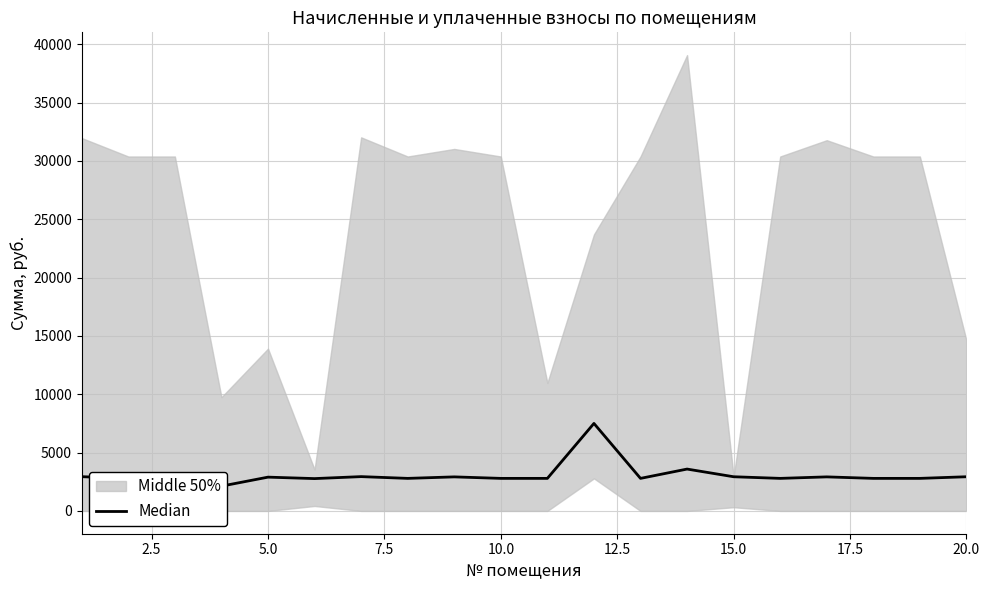

What is the minimum value shown in the chart?

2126.0